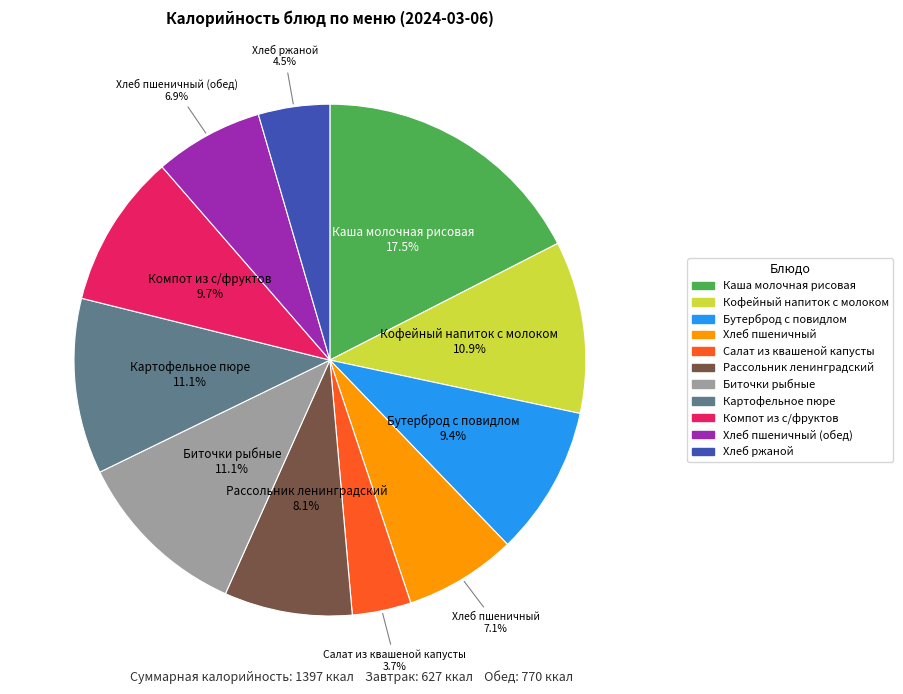

Is there any slice that represents more than half of the pie?

No